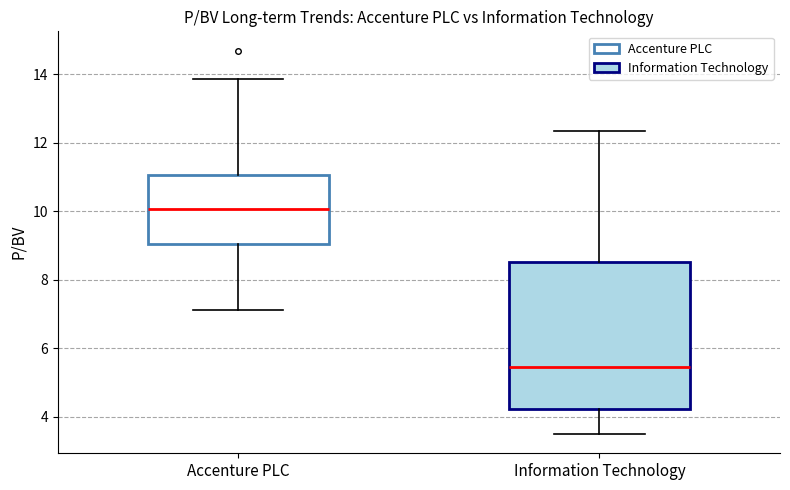

Reading left to right, transcribe this box plot: for each box, give where its median line is, the range the box spans, and where its two whiskers end, as read against the y-axis. The values are not printed on the chart, so give them approximately, as read against the axis.

Accenture PLC: median 10.0, box 9.0 to 11.0, whiskers 7.2 to 13.8
Information Technology: median 5.4, box 4.2 to 8.6, whiskers 3.6 to 12.4